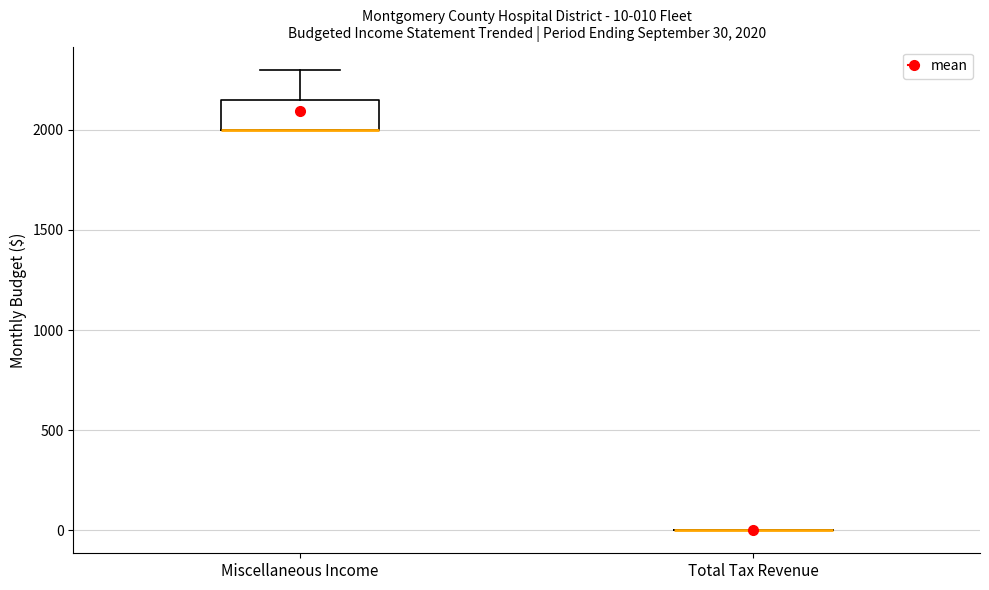

Comparing the boxes themselves (not the whiskers), which one is the tallest?

Miscellaneous Income